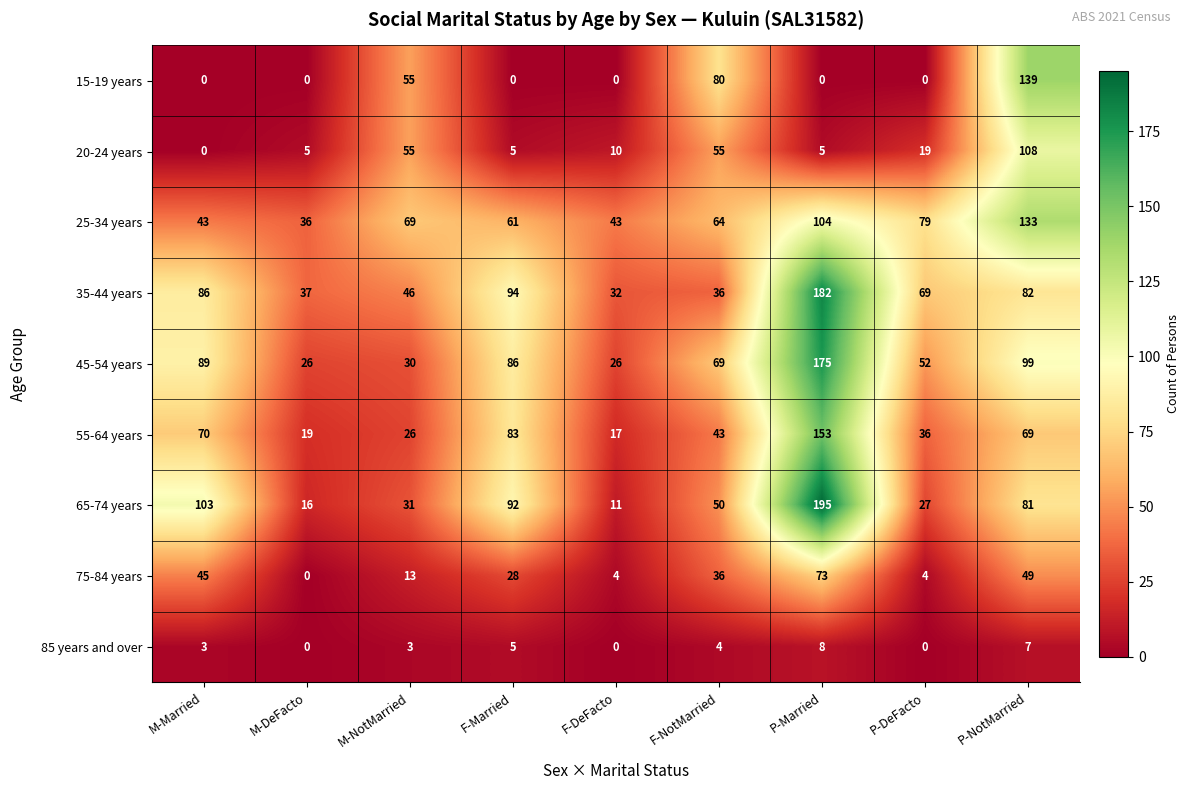

Is it true that 25-34 years equals 43 at M-Married?

True